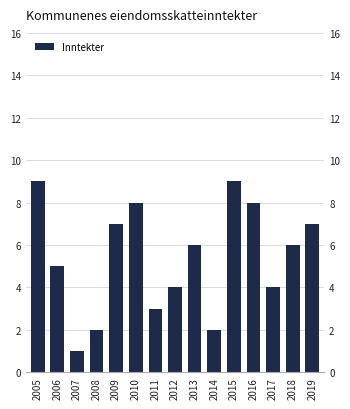

The chart shows a value of 7 at 2017. True or false?

False